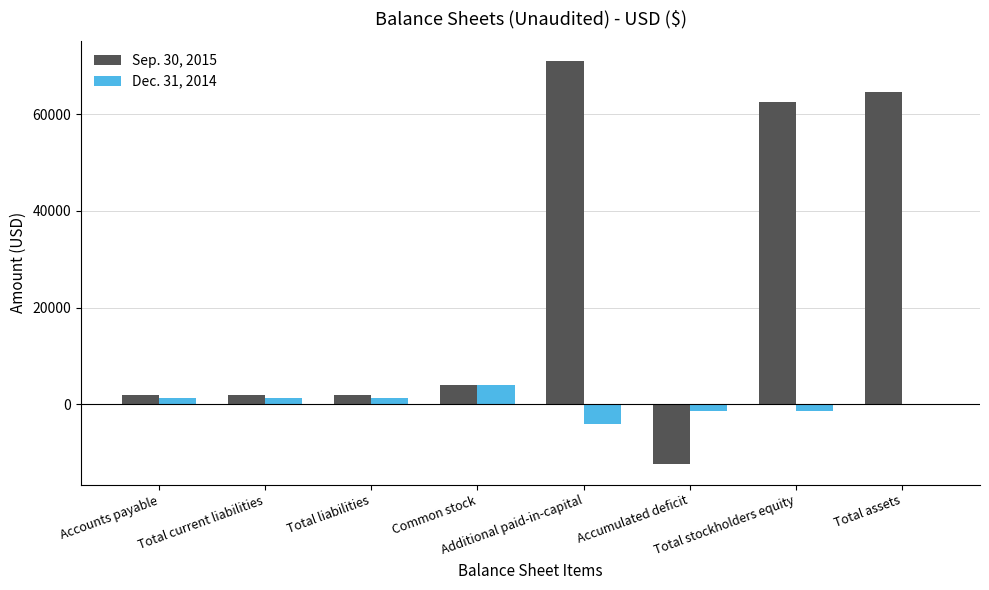

What is the highest value of the Dec. 31, 2014 series?

3960